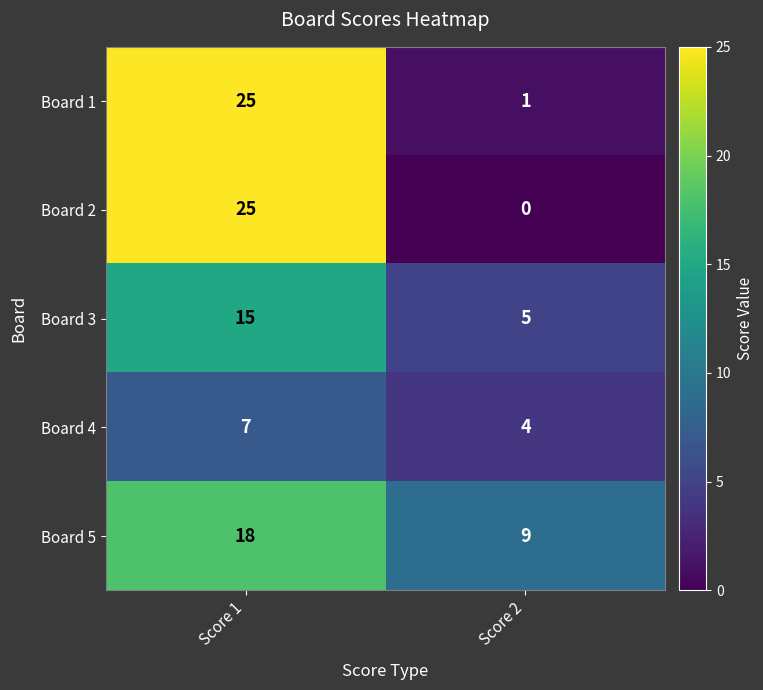

At how many categories does at least one series exceed 14?

1